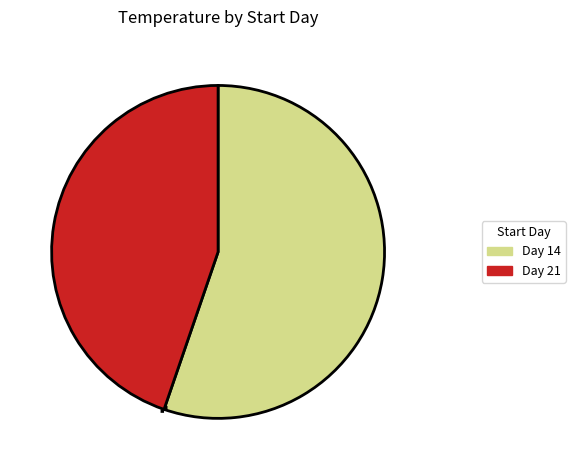

Does any single category account for the majority?

Yes